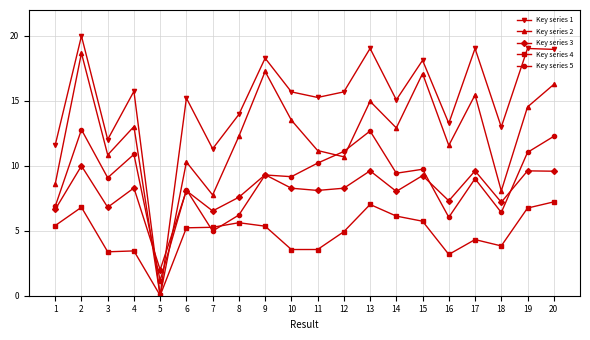

At 4, list the series in order from largest to smallest.

Key series 1, Key series 2, Key series 5, Key series 3, Key series 4